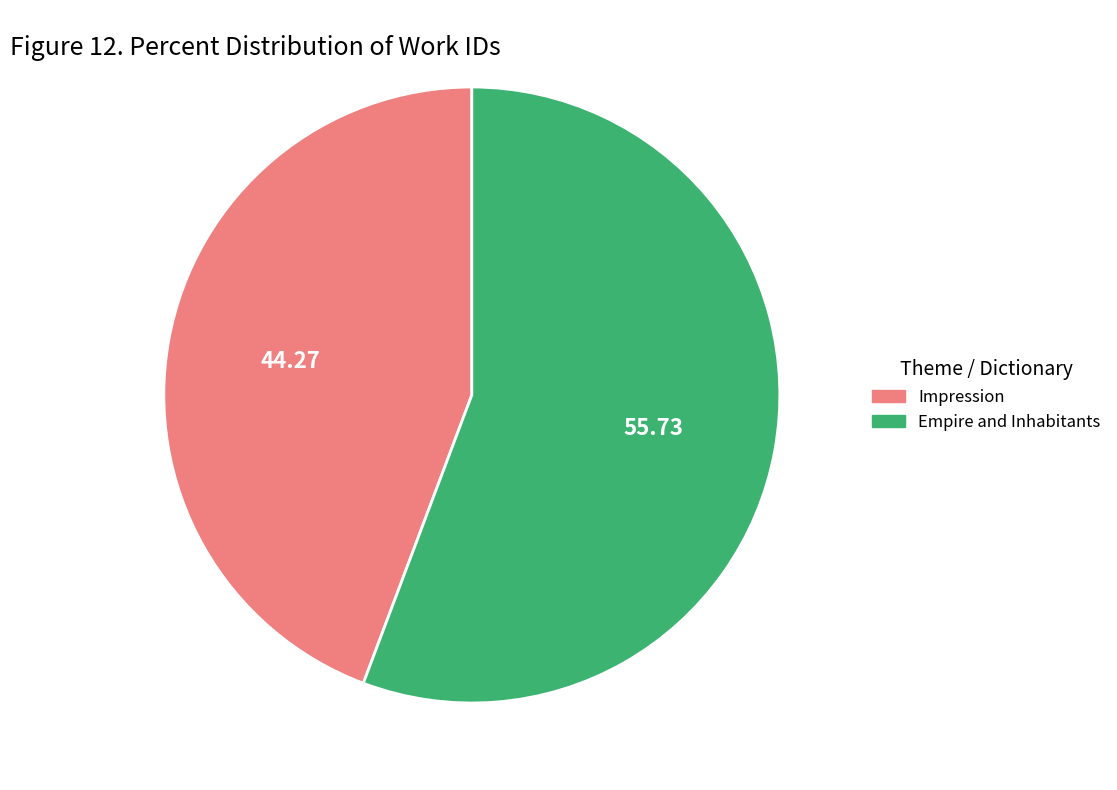

What is the largest slice in the pie chart?

Empire and Inhabitants